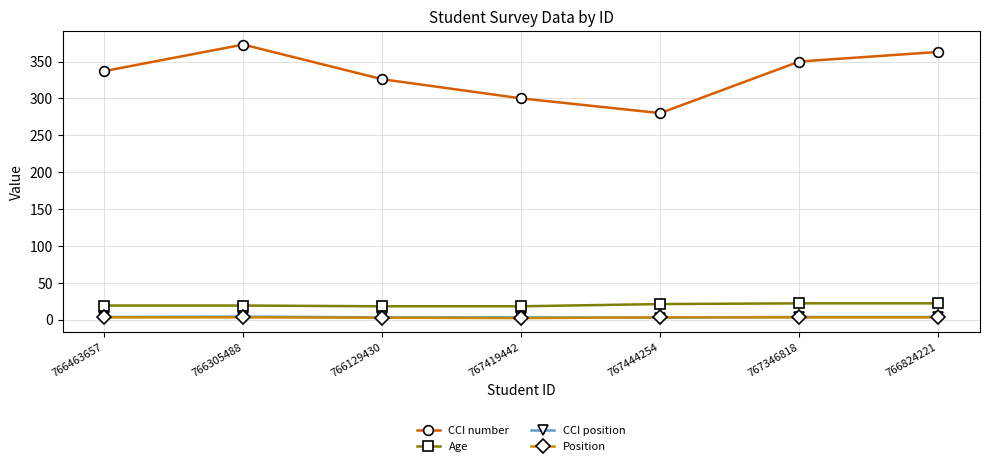

Count the number of categories in the chart.

7